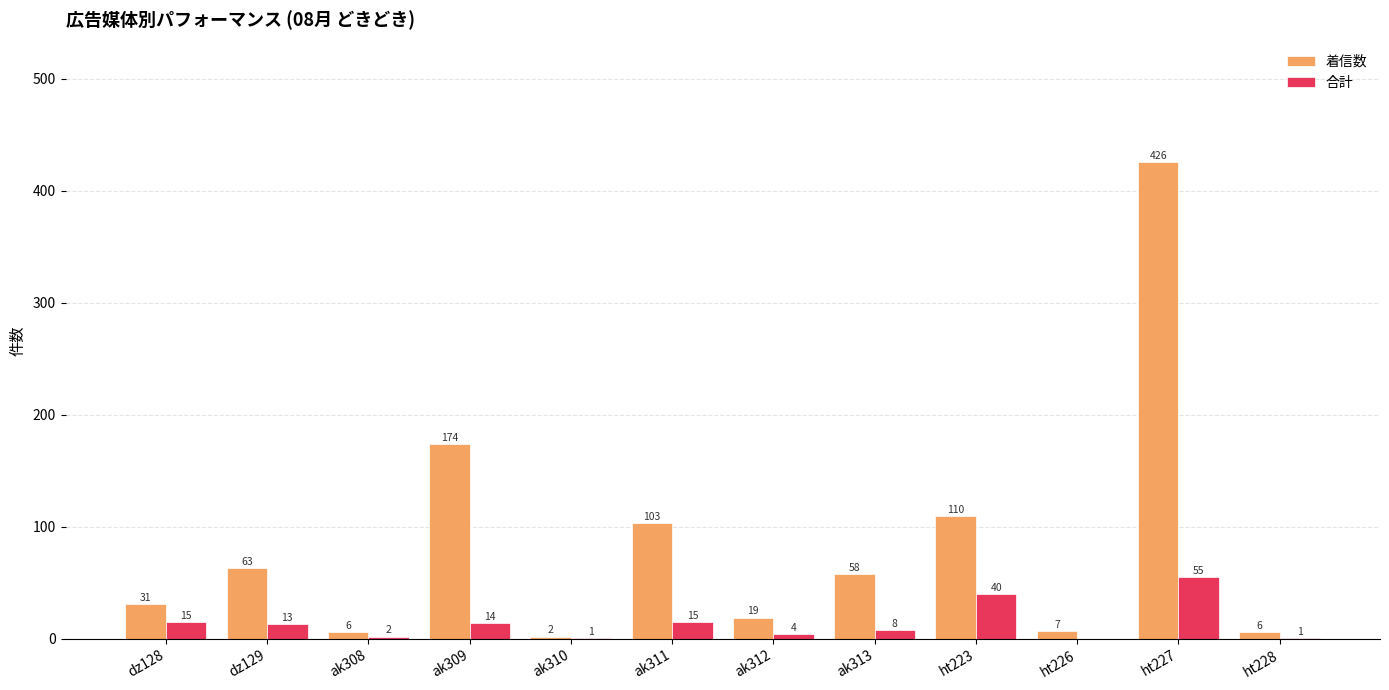

Read the 着信数 value at ak311.

103